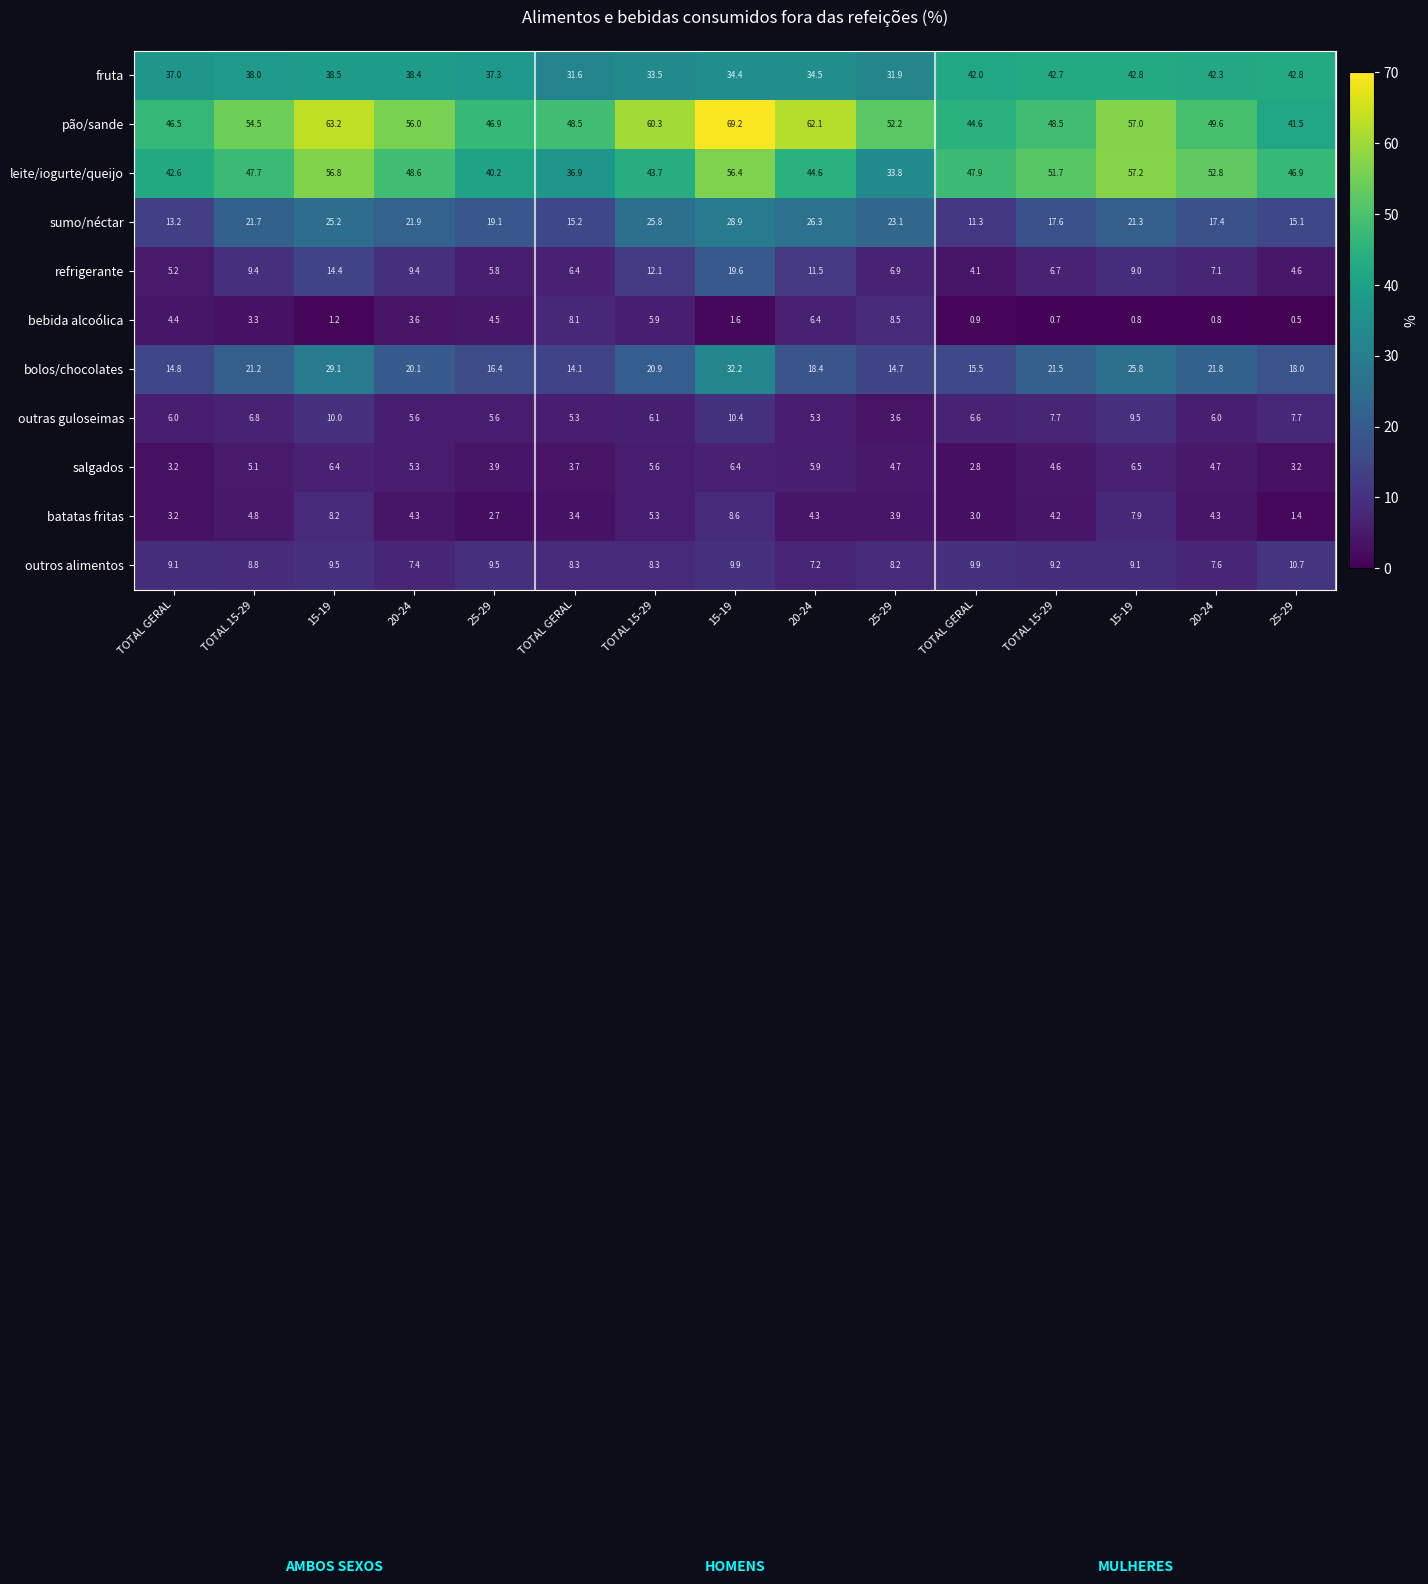

Reading left to right, extract all data points from this chart.

fruta: TOTAL GERAL=37.0	TOTAL 15-29=38.0	15-19=38.5	20-24=38.4	25-29=37.3	TOTAL GERAL=31.6	TOTAL 15-29=33.5	15-19=34.4	20-24=34.5	25-29=31.9	TOTAL GERAL=42.0	TOTAL 15-29=42.7	15-19=42.8	20-24=42.3	25-29=42.8
pão/sande: TOTAL GERAL=46.5	TOTAL 15-29=54.5	15-19=63.2	20-24=56.0	25-29=46.9	TOTAL GERAL=48.5	TOTAL 15-29=60.3	15-19=69.2	20-24=62.1	25-29=52.2	TOTAL GERAL=44.6	TOTAL 15-29=48.5	15-19=57.0	20-24=49.6	25-29=41.5
leite/iogurte/queijo: TOTAL GERAL=42.6	TOTAL 15-29=47.7	15-19=56.8	20-24=48.6	25-29=40.2	TOTAL GERAL=36.9	TOTAL 15-29=43.7	15-19=56.4	20-24=44.6	25-29=33.8	TOTAL GERAL=47.9	TOTAL 15-29=51.7	15-19=57.2	20-24=52.8	25-29=46.9
sumo/néctar: TOTAL GERAL=13.2	TOTAL 15-29=21.7	15-19=25.2	20-24=21.9	25-29=19.1	TOTAL GERAL=15.2	TOTAL 15-29=25.8	15-19=28.9	20-24=26.3	25-29=23.1	TOTAL GERAL=11.3	TOTAL 15-29=17.6	15-19=21.3	20-24=17.4	25-29=15.1
refrigerante: TOTAL GERAL=5.2	TOTAL 15-29=9.4	15-19=14.4	20-24=9.4	25-29=5.8	TOTAL GERAL=6.4	TOTAL 15-29=12.1	15-19=19.6	20-24=11.5	25-29=6.9	TOTAL GERAL=4.1	TOTAL 15-29=6.7	15-19=9.0	20-24=7.1	25-29=4.6
bebida alcoólica: TOTAL GERAL=4.4	TOTAL 15-29=3.3	15-19=1.2	20-24=3.6	25-29=4.5	TOTAL GERAL=8.1	TOTAL 15-29=5.9	15-19=1.6	20-24=6.4	25-29=8.5	TOTAL GERAL=0.9	TOTAL 15-29=0.7	15-19=0.8	20-24=0.8	25-29=0.5
bolos/chocolates: TOTAL GERAL=14.8	TOTAL 15-29=21.2	15-19=29.1	20-24=20.1	25-29=16.4	TOTAL GERAL=14.1	TOTAL 15-29=20.9	15-19=32.2	20-24=18.4	25-29=14.7	TOTAL GERAL=15.5	TOTAL 15-29=21.5	15-19=25.8	20-24=21.8	25-29=18.0
outras guloseimas: TOTAL GERAL=6.0	TOTAL 15-29=6.8	15-19=10.0	20-24=5.6	25-29=5.6	TOTAL GERAL=5.3	TOTAL 15-29=6.1	15-19=10.4	20-24=5.3	25-29=3.6	TOTAL GERAL=6.6	TOTAL 15-29=7.7	15-19=9.5	20-24=6.0	25-29=7.7
salgados: TOTAL GERAL=3.2	TOTAL 15-29=5.1	15-19=6.4	20-24=5.3	25-29=3.9	TOTAL GERAL=3.7	TOTAL 15-29=5.6	15-19=6.4	20-24=5.9	25-29=4.7	TOTAL GERAL=2.8	TOTAL 15-29=4.6	15-19=6.5	20-24=4.7	25-29=3.2
batatas fritas: TOTAL GERAL=3.2	TOTAL 15-29=4.8	15-19=8.2	20-24=4.3	25-29=2.7	TOTAL GERAL=3.4	TOTAL 15-29=5.3	15-19=8.6	20-24=4.3	25-29=3.9	TOTAL GERAL=3.0	TOTAL 15-29=4.2	15-19=7.9	20-24=4.3	25-29=1.4
outros alimentos: TOTAL GERAL=9.1	TOTAL 15-29=8.8	15-19=9.5	20-24=7.4	25-29=9.5	TOTAL GERAL=8.3	TOTAL 15-29=8.3	15-19=9.9	20-24=7.2	25-29=8.2	TOTAL GERAL=9.9	TOTAL 15-29=9.2	15-19=9.1	20-24=7.6	25-29=10.7